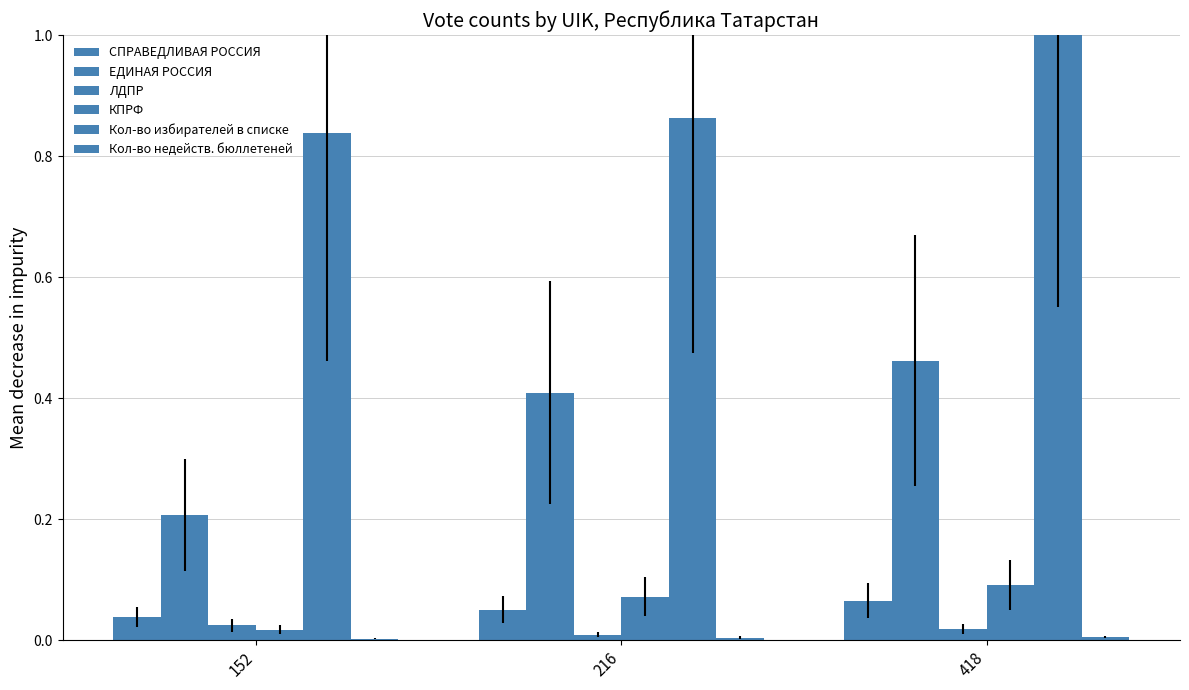

What is the average value of the КПРФ series?

0.1